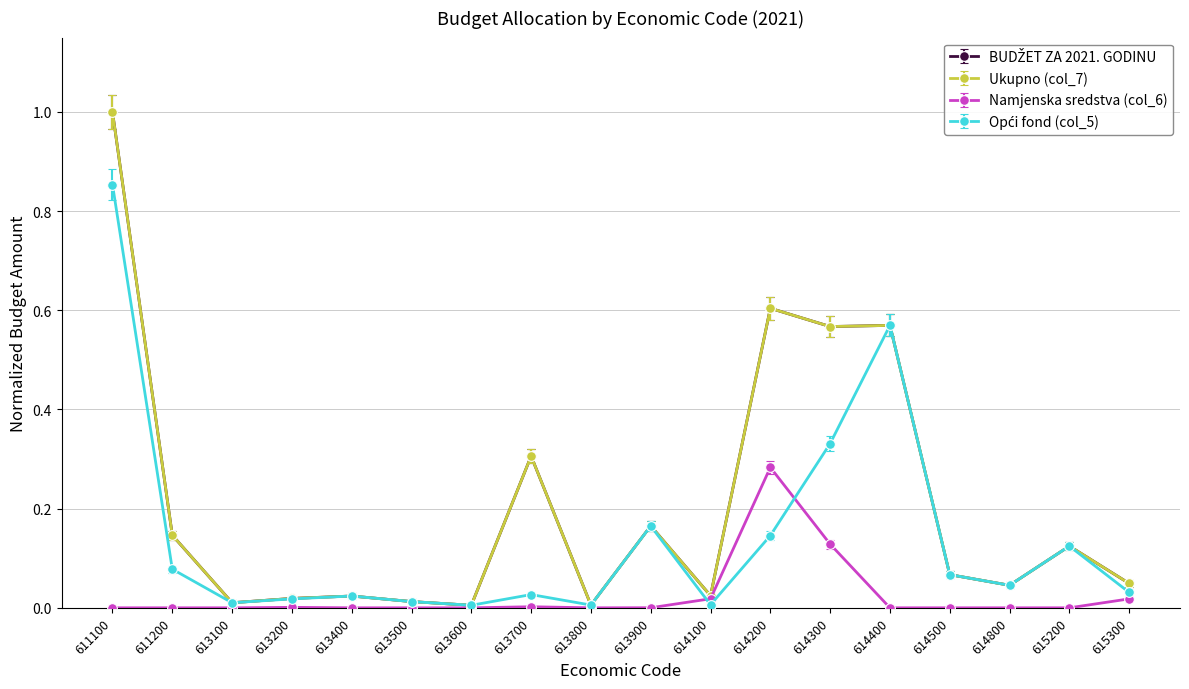

Which has a higher value, 614500 or 613800?

614500